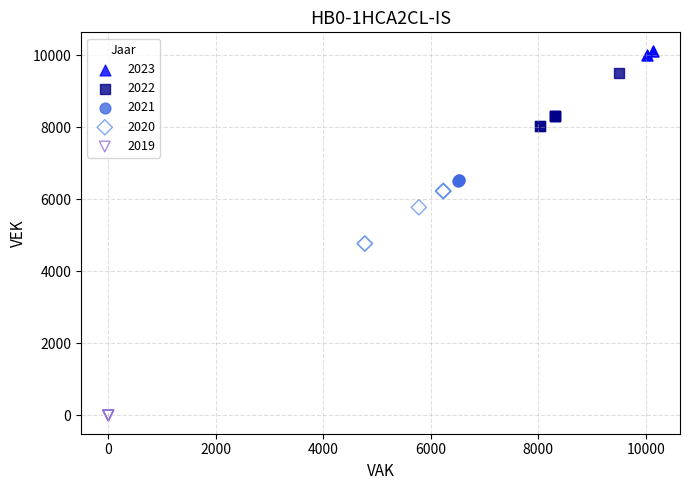

Which series contains the highest Y value?

2023